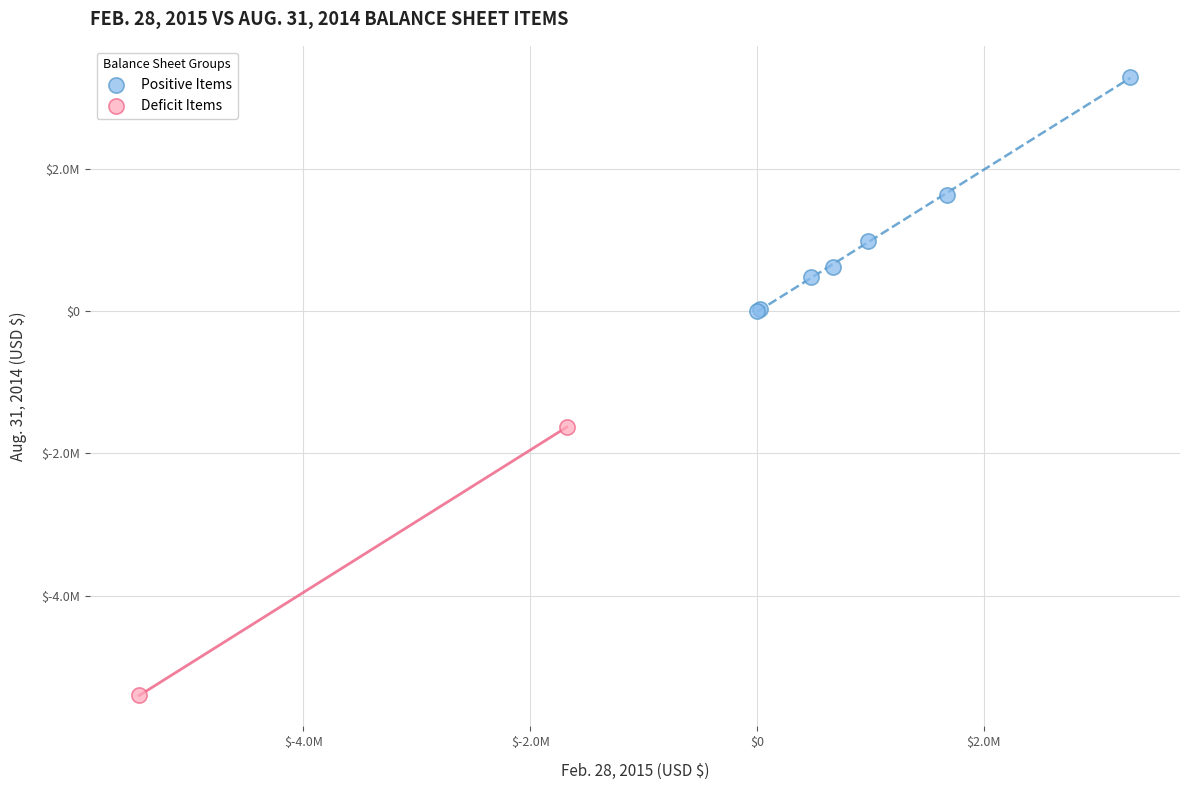

Which series contains the highest Y value?

Positive Items